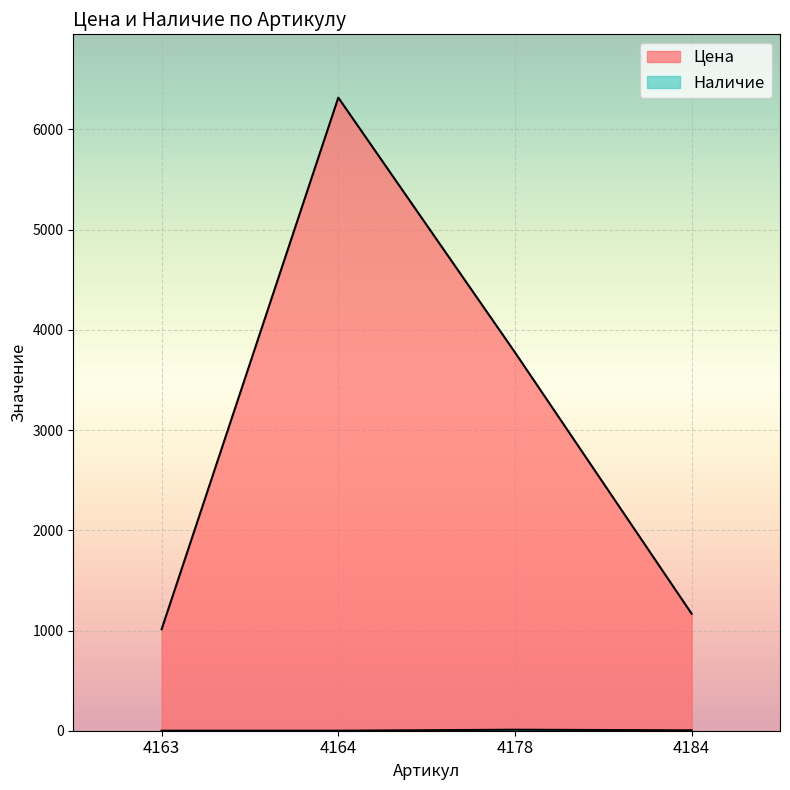

The Цена series shows 2016 at 4184. True or false?

False